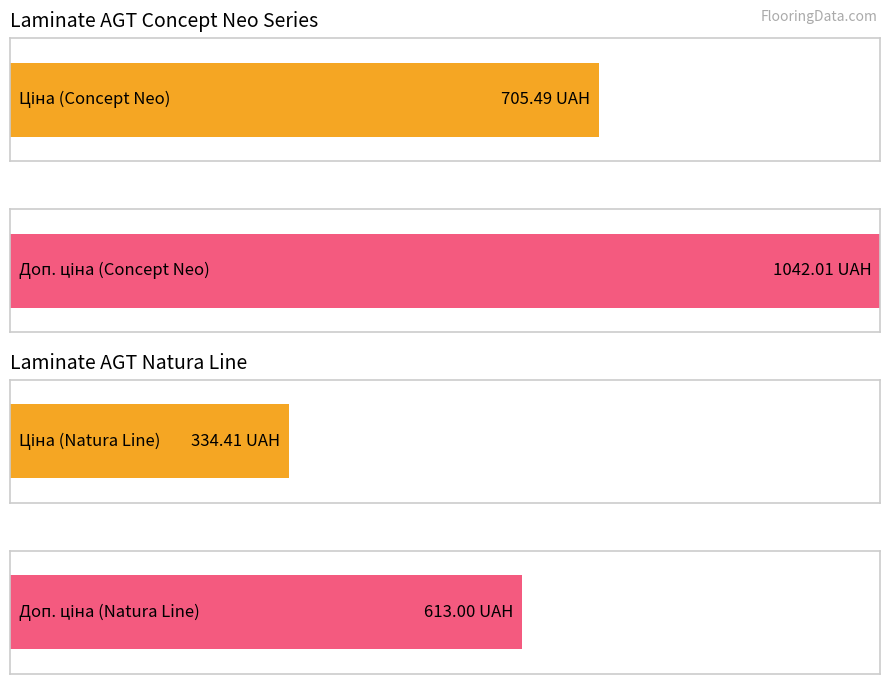

The Доп. ціна series shows 271.4 at 259552212. True or false?

False